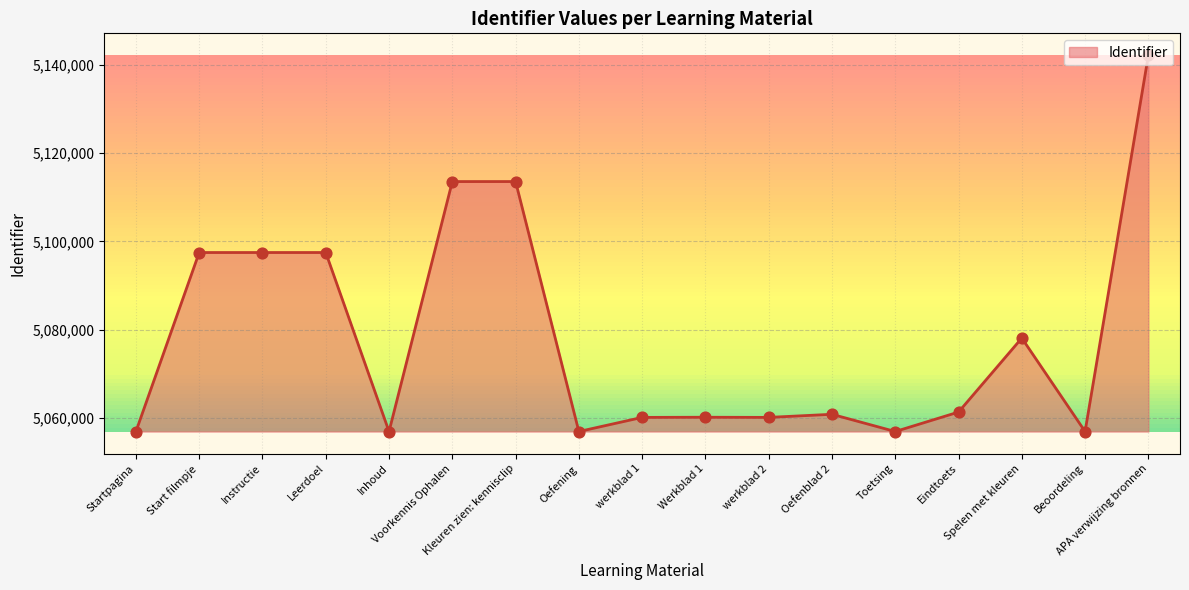

Approximately how many times larger is the value at Spelen met kleuren compared to Werkblad 1?

1.0